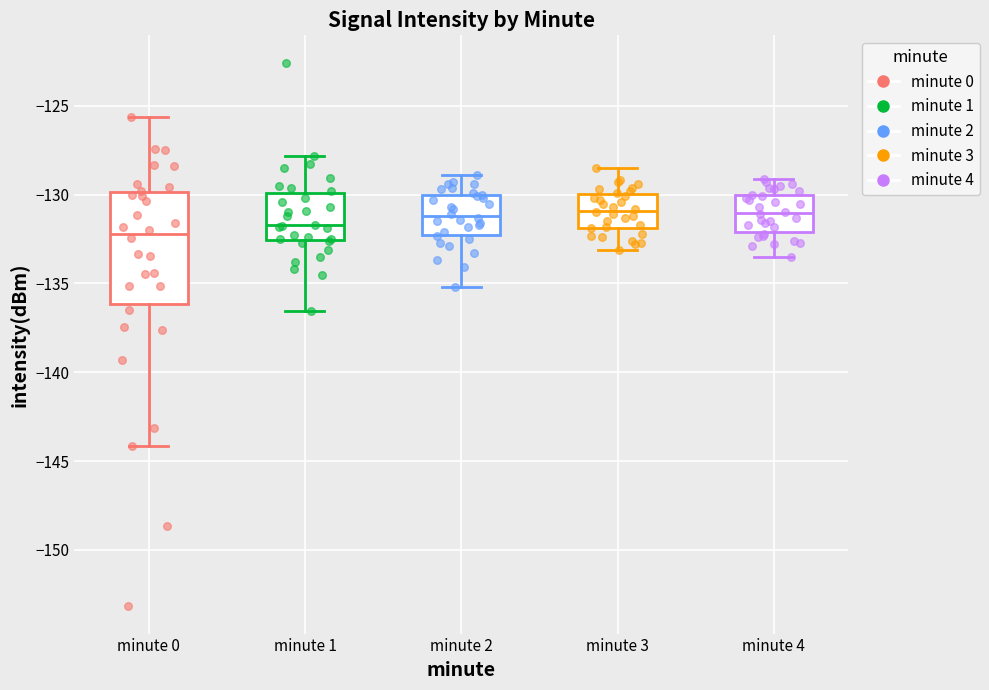

Where does the lower whisker of the box for minute 4 end on the y-axis? The values are not printed on the chart, so give them approximately, as read against the axis.

-133.5